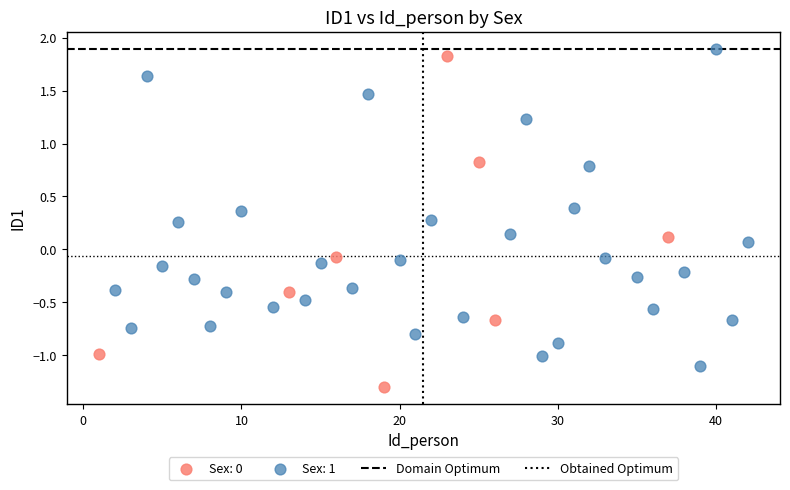

Which series reaches the minimum Y coordinate?

Sex: 0